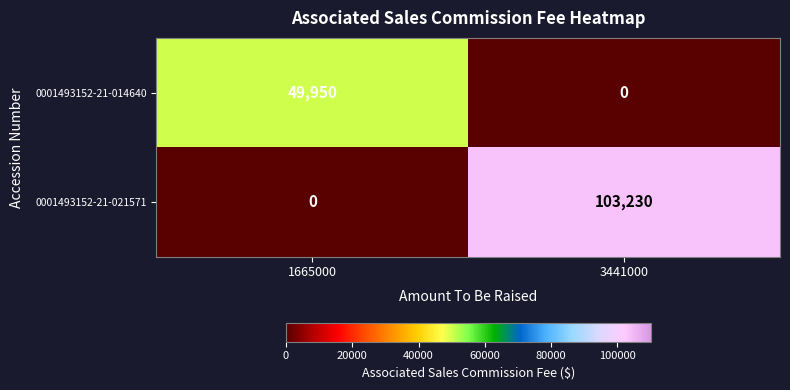

Which series has the largest range (max minus min)?

0001493152-21-021571